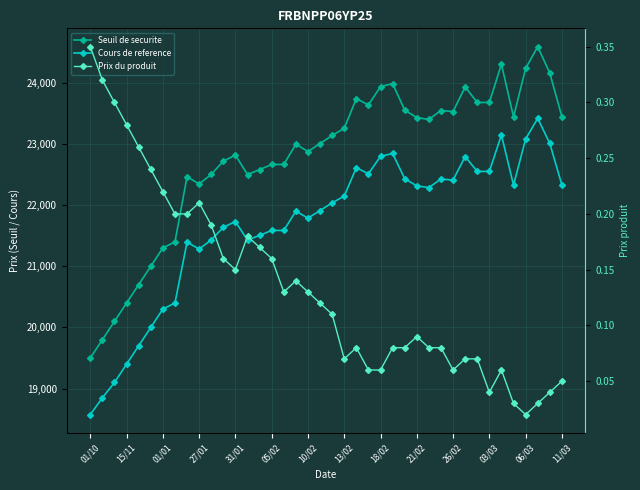

At which label does Prix du produit reach its peak?

01/10